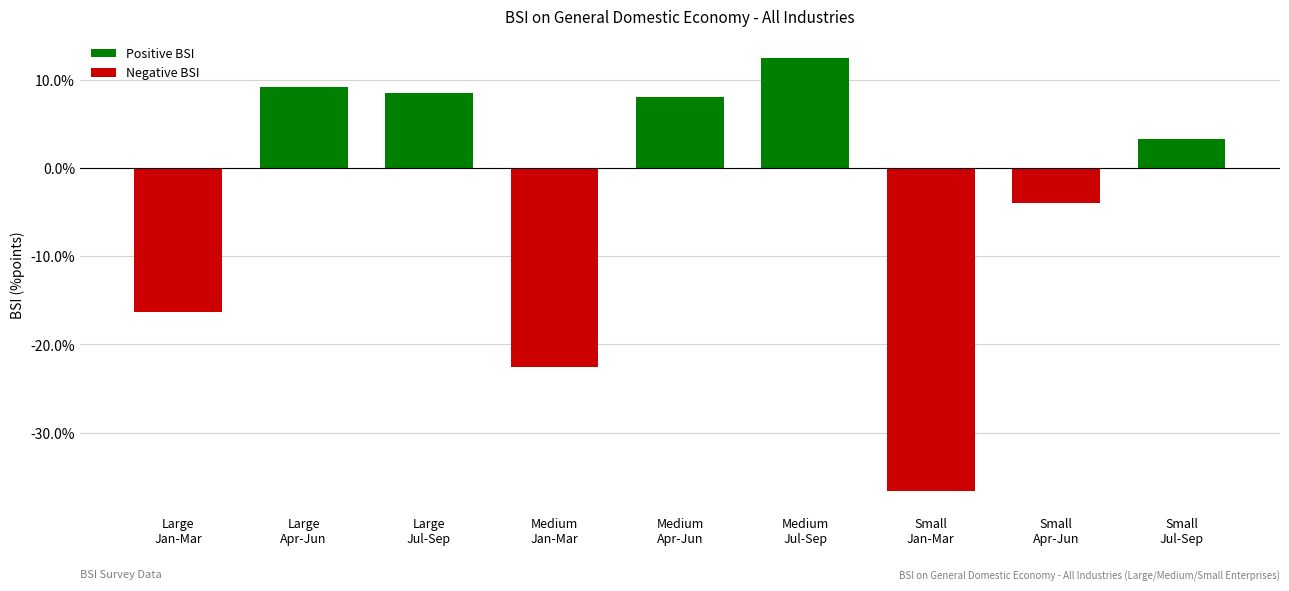

What is the lowest value of the Negative BSI series?

-36.6